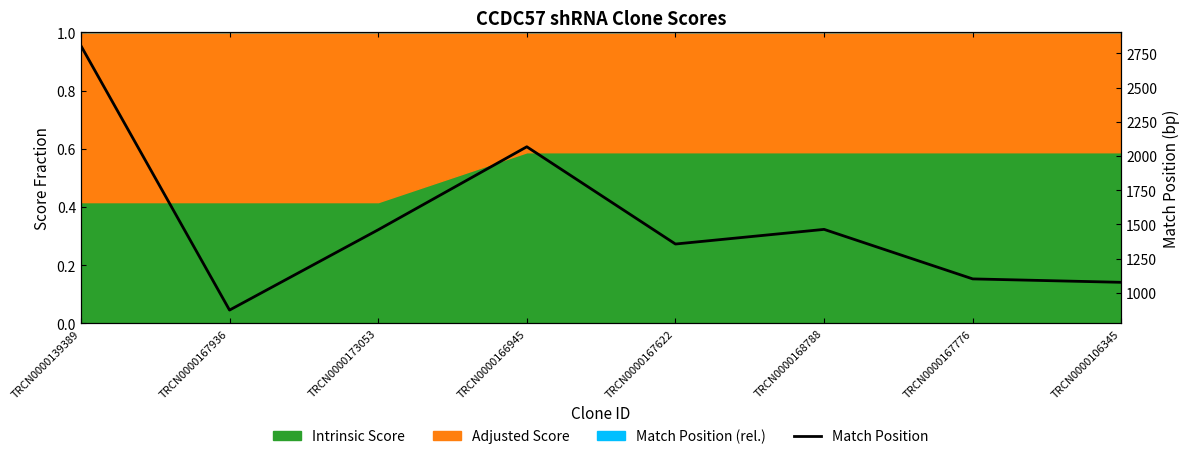

Is it true that the value at TRCN0000173053 is 2529?

False